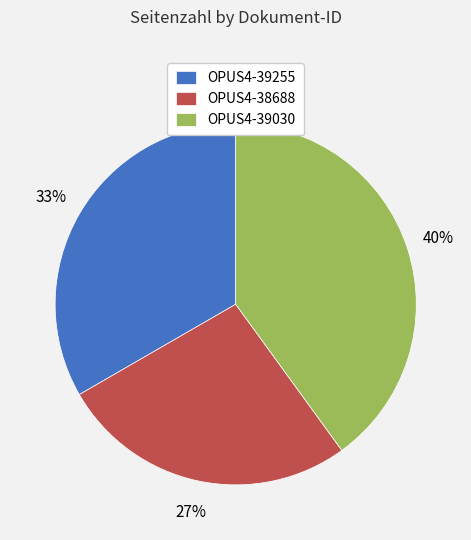

Rank the categories by value from lowest to highest.

OPUS4-38688, OPUS4-39255, OPUS4-39030